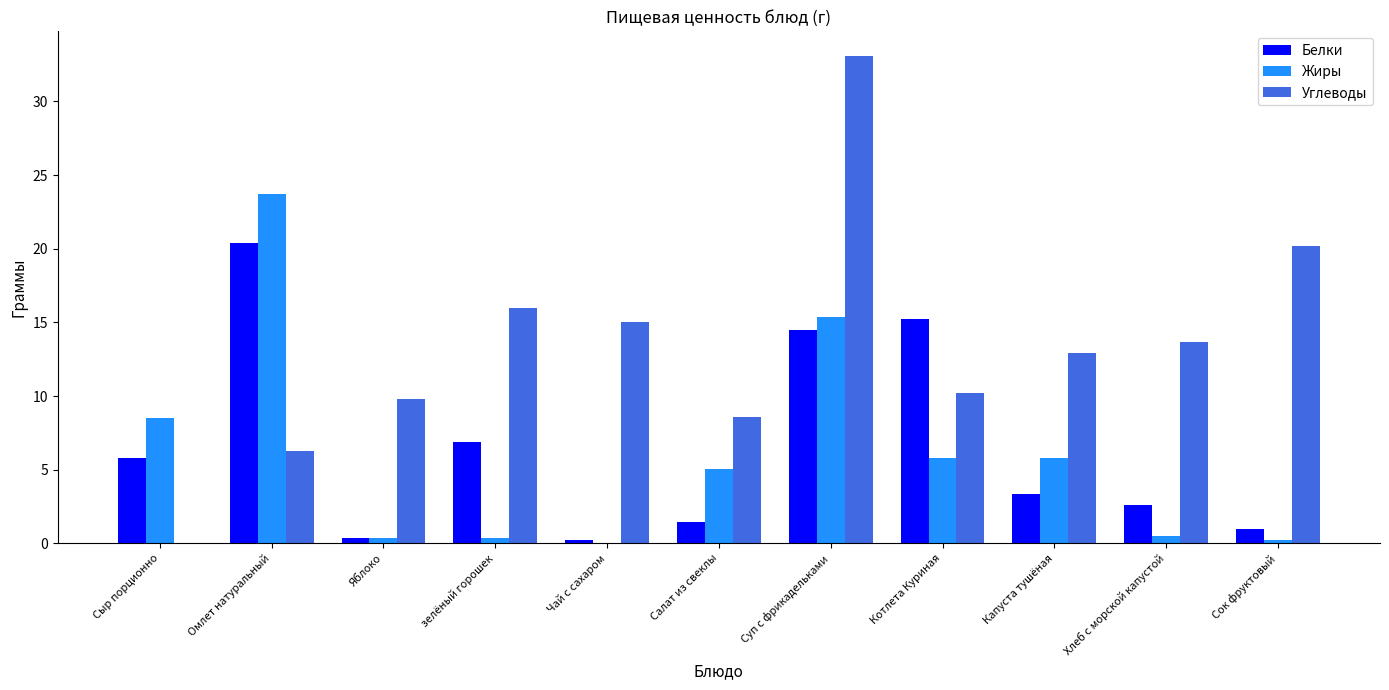

At which label is Жиры closest to 11?

Сыр порционно